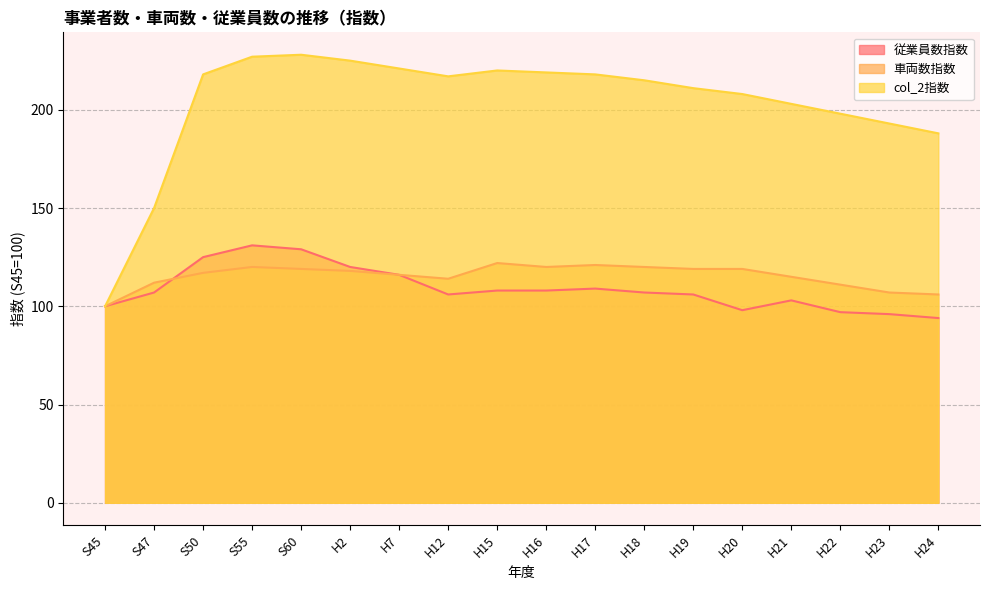

Is it true that 従業員数指数 equals 103 at H21?

True